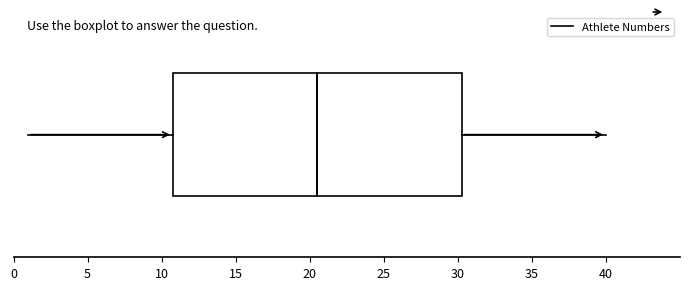

Where does the left whisker of the box end on the x-axis? The values are not printed on the chart, so give them approximately, as read against the axis.

1.0